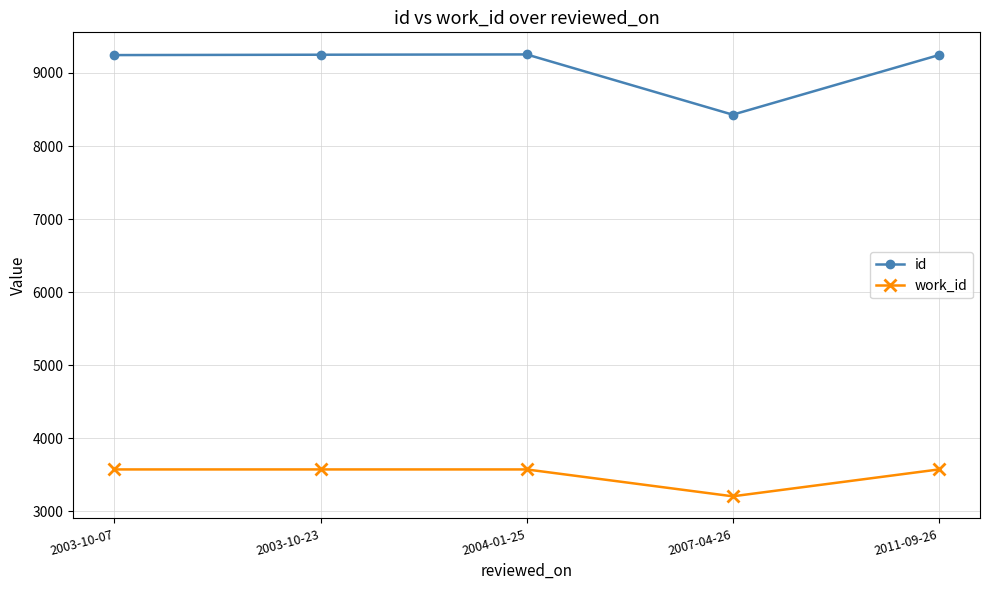

What is the label of the 4th point from the right?

2003-10-23